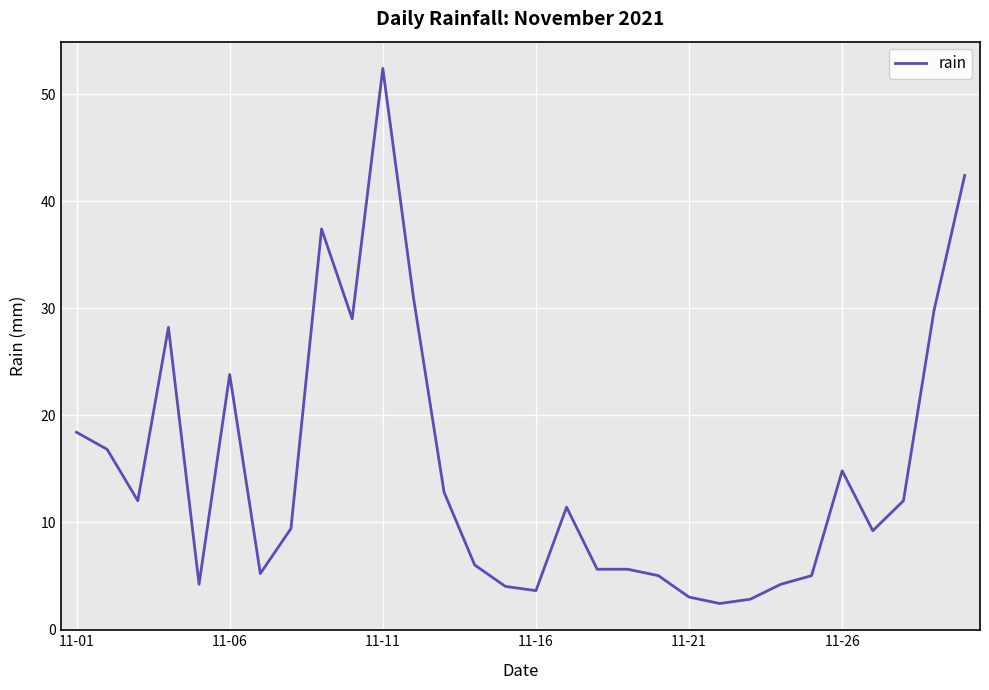

Does the chart display data point markers on the line(s)?

No